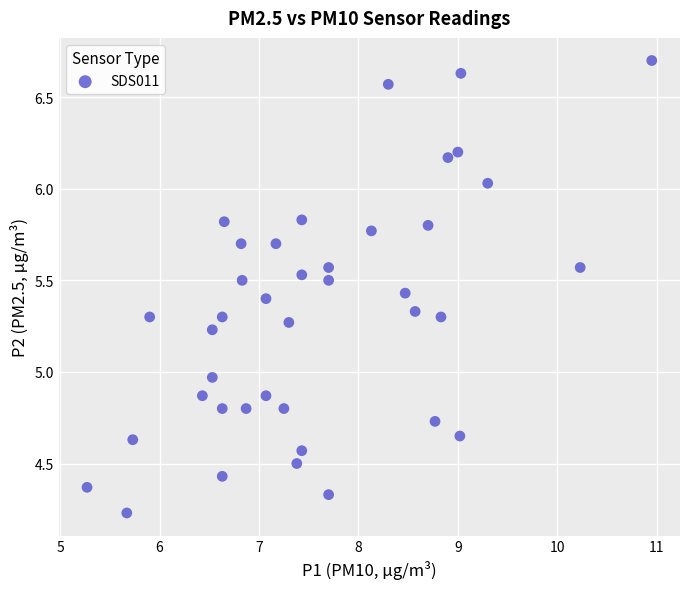

What is the range of X values (max minus min)?

5.7